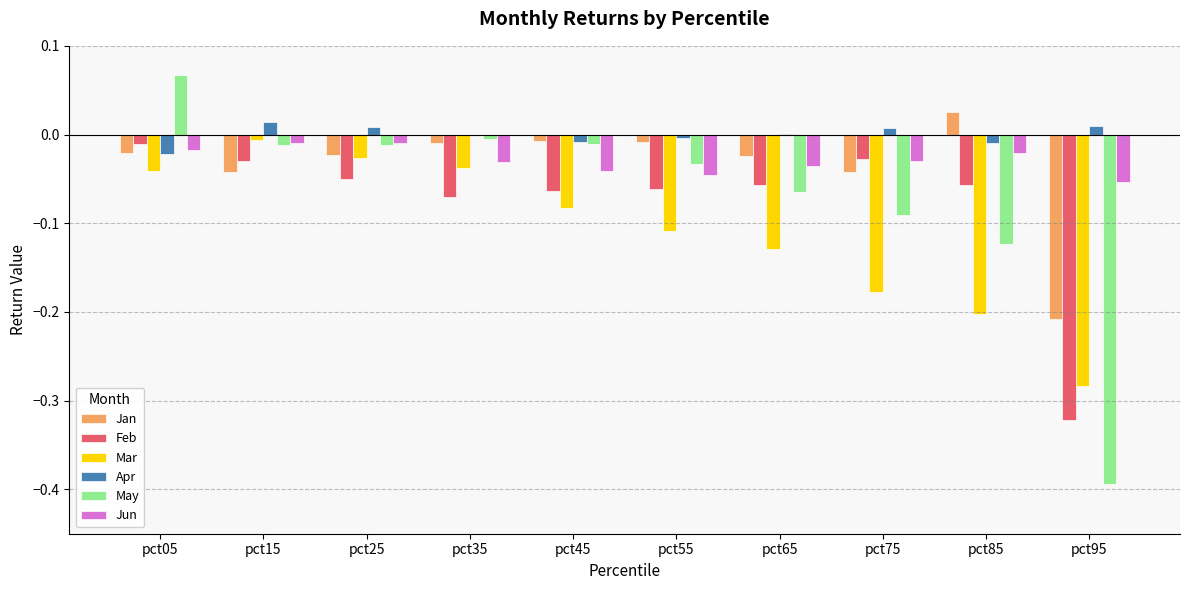

Is the value of Mar at pct65 greater than the value of Feb at pct75?

No